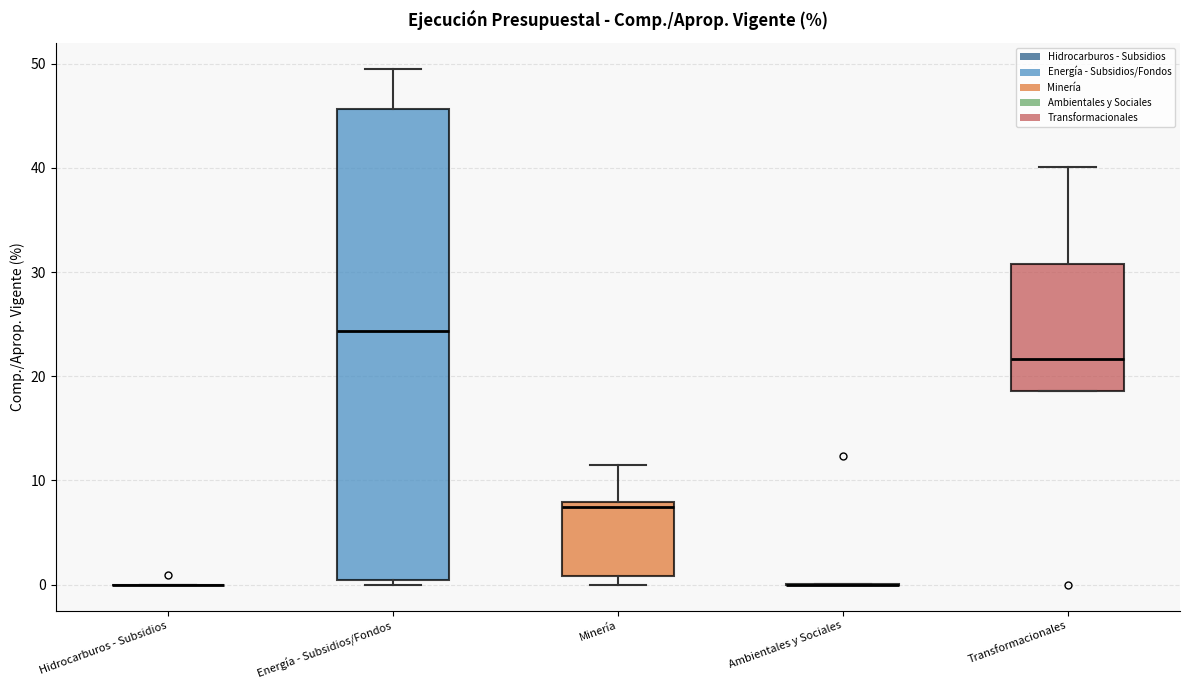

Where does the upper whisker of the box for Energía - Subsidios/Fondos end on the y-axis? The values are not printed on the chart, so give them approximately, as read against the axis.

50